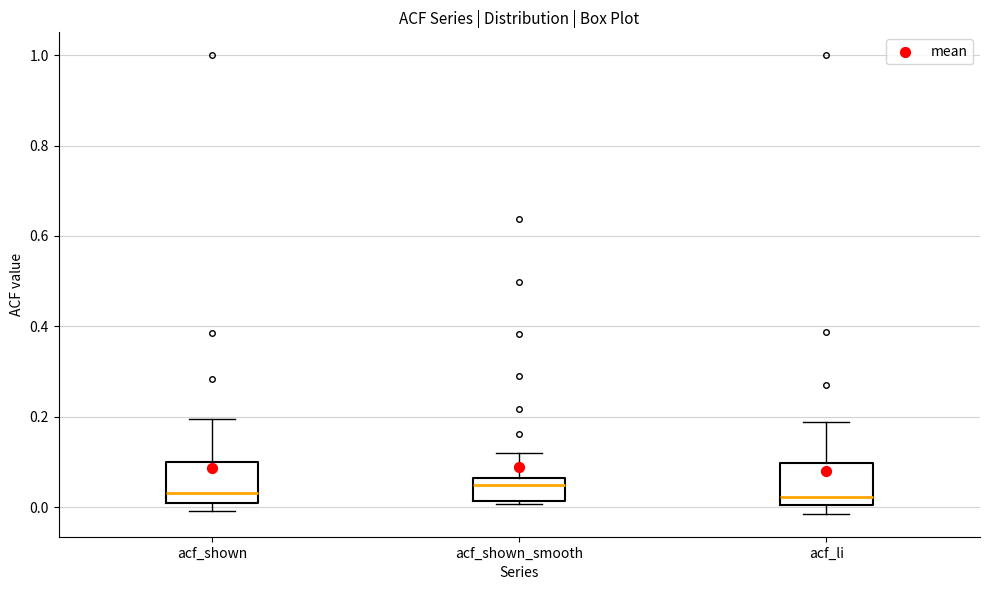

Reading left to right, transcribe this box plot: for each box, give where its median line is, the range the box spans, and where its two whiskers end, as read against the y-axis. The values are not printed on the chart, so give them approximately, as read against the axis.

acf_shown: median 0.04, box 0.00 to 0.10, whiskers 0.00 (just below the box's lower edge) to 0.20
acf_shown_smooth: median 0.04, box 0.02 to 0.06, whiskers 0.00 to 0.12
acf_li: median 0.02, box 0.00 to 0.10, whiskers -0.02 to 0.18